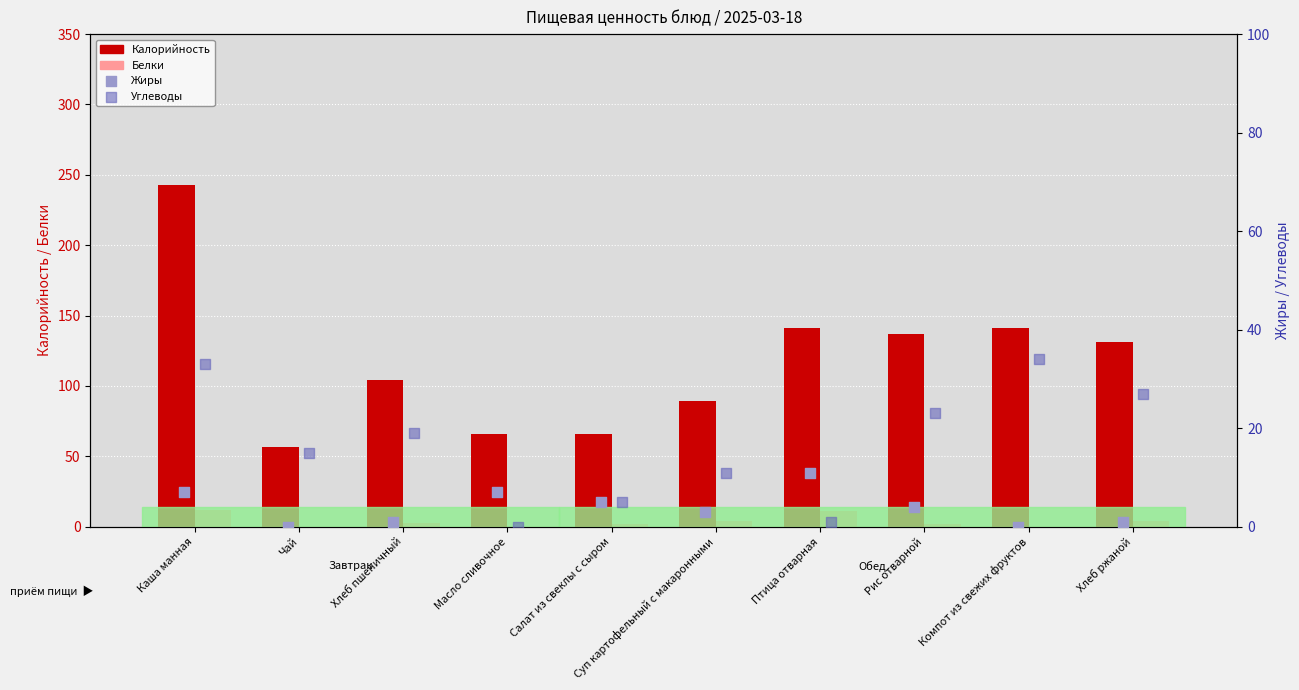

Is the value of Углеводы at Чай greater than the value of Жиры at Масло сливочное?

Yes